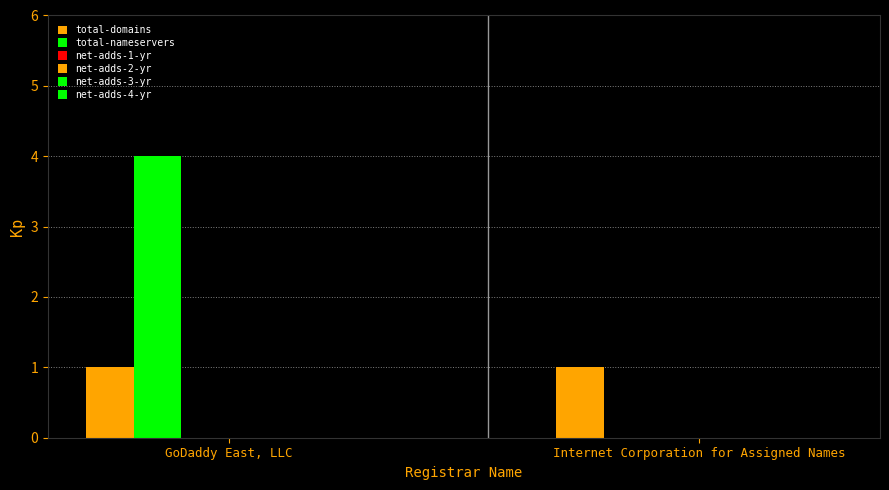

How many groups of bars are there?

2